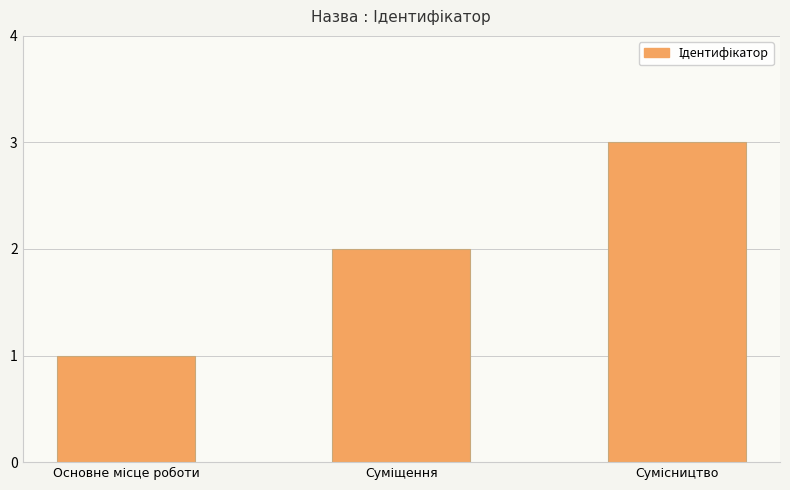

What is the greatest value displayed?

3